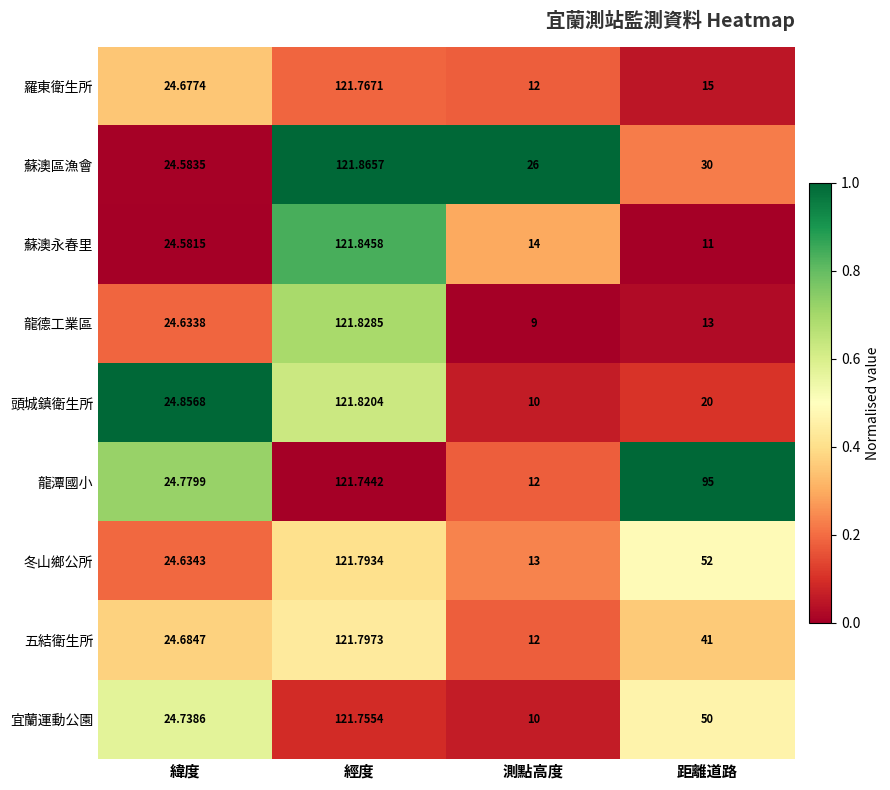

List the labels in order of 羅東衛生所 value, largest first.

經度, 緯度, 距離道路, 測點高度